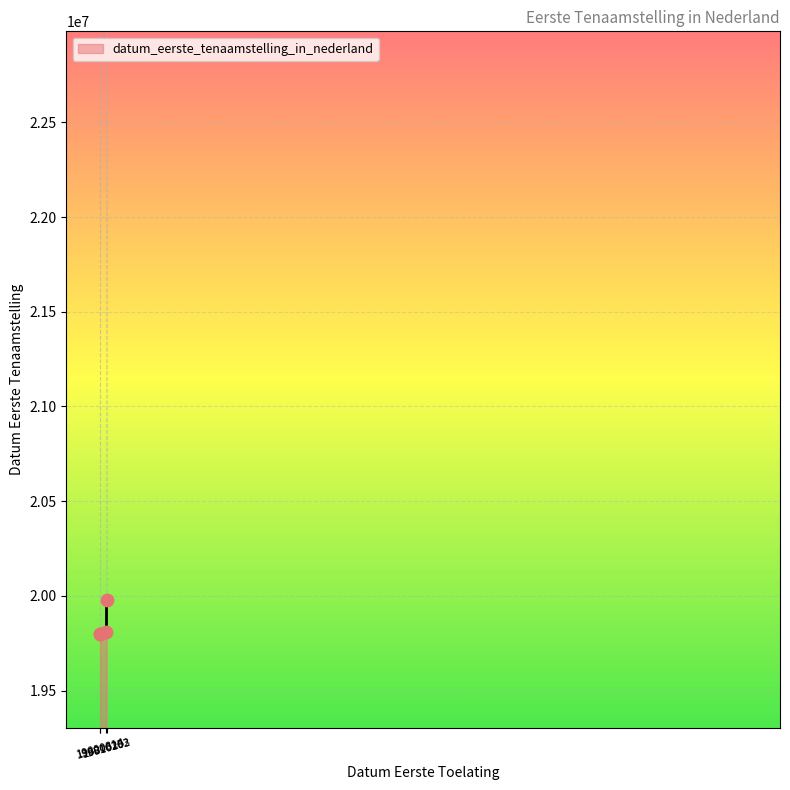

What is the change in value from 19800625 to 19800814?

+189